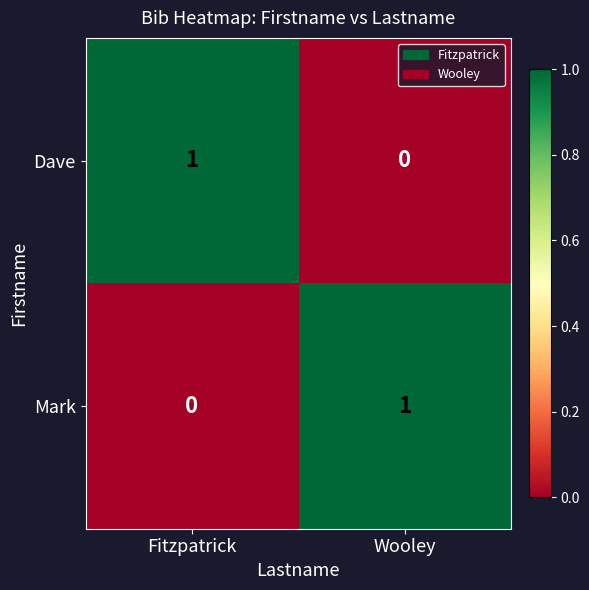

List the labels in order of Dave value, smallest first.

Wooley, Fitzpatrick